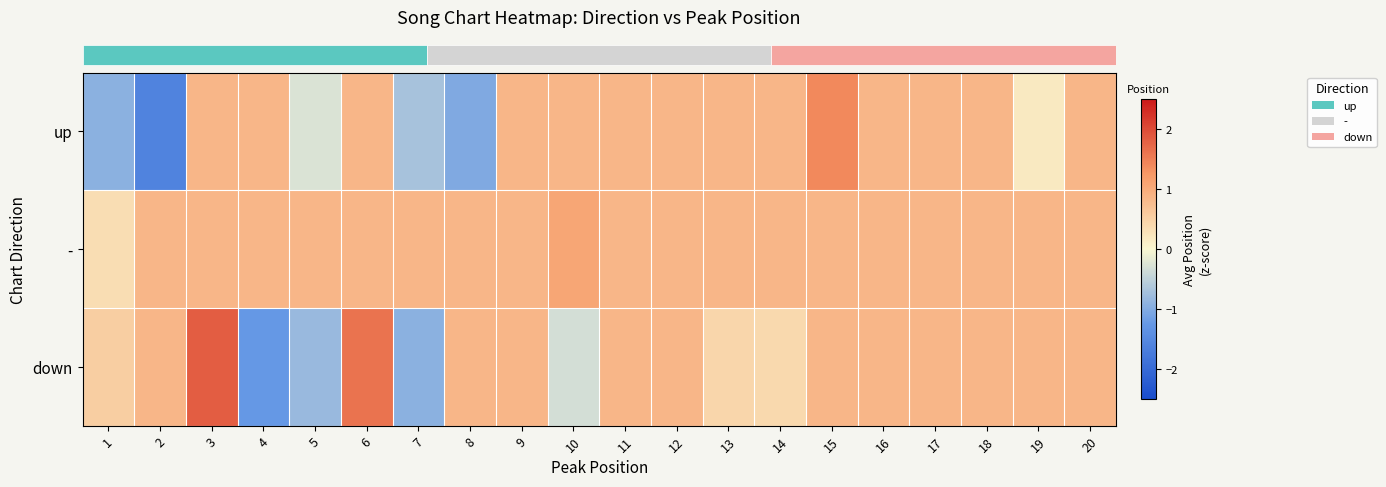

List the series in order of their peak value, lowest first.

row_1, row_0, row_2